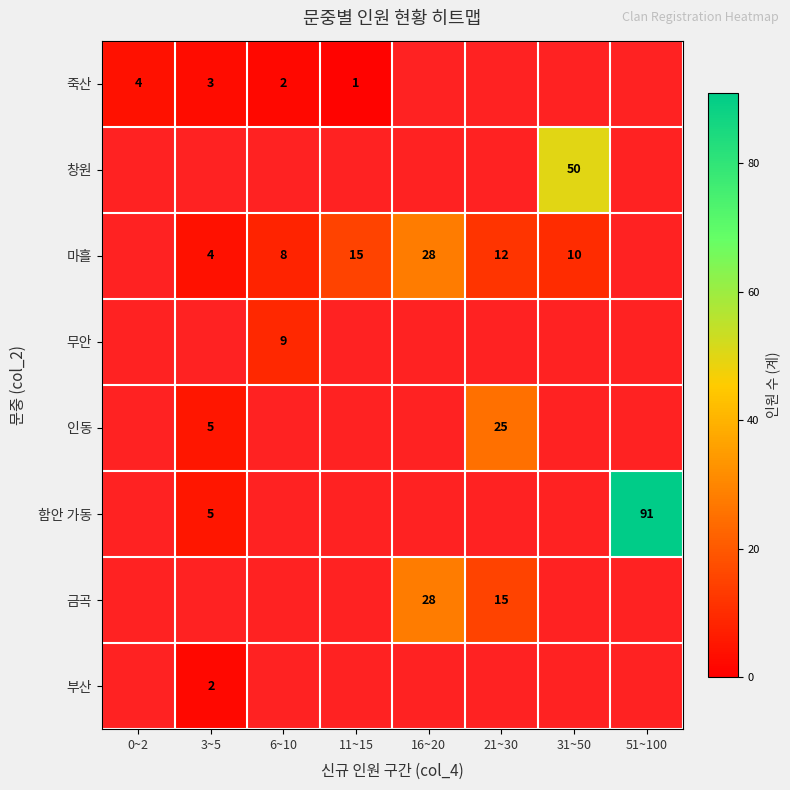

What is the minimum value shown in the chart?

1.0